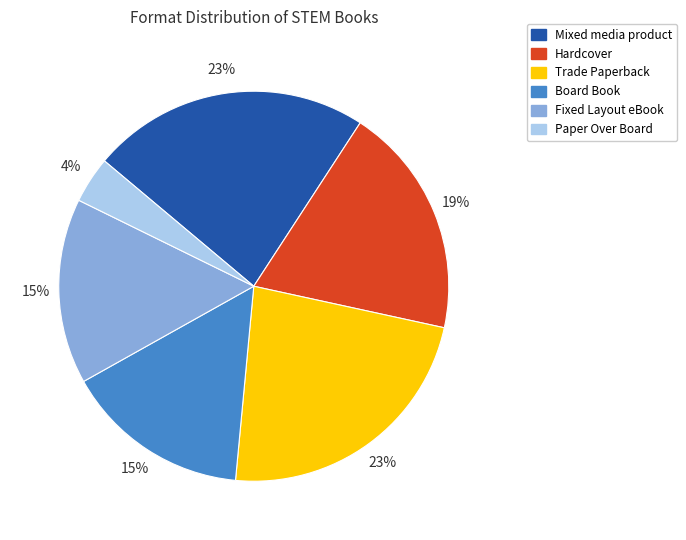

True or false: Fixed Layout eBook accounts for 7% of the total.

False